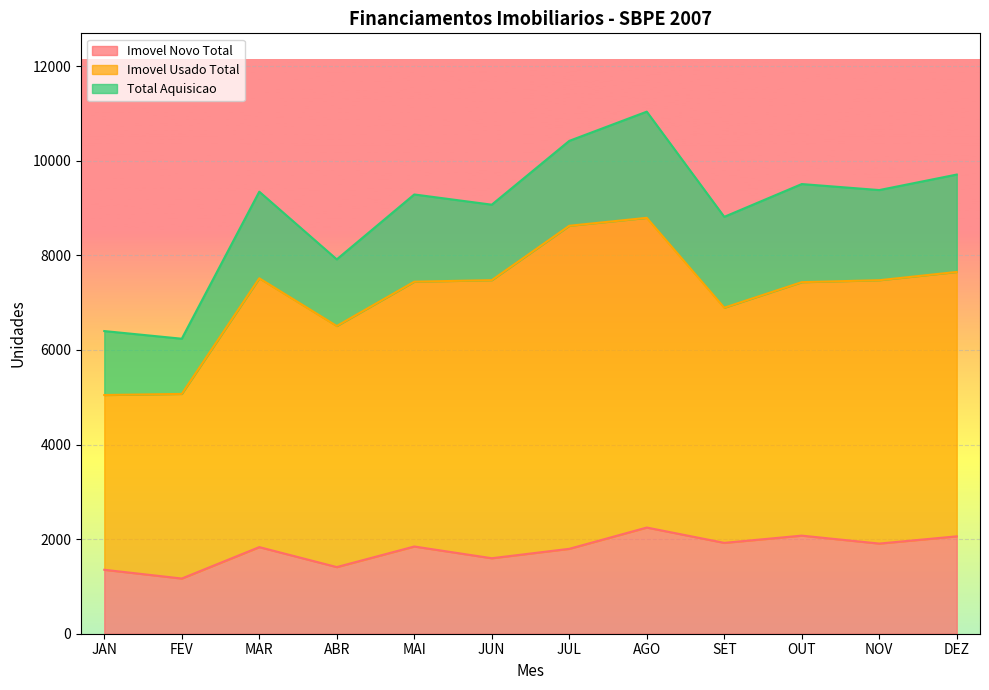

What value does the Imovel Novo Total series have at AGO?

2245